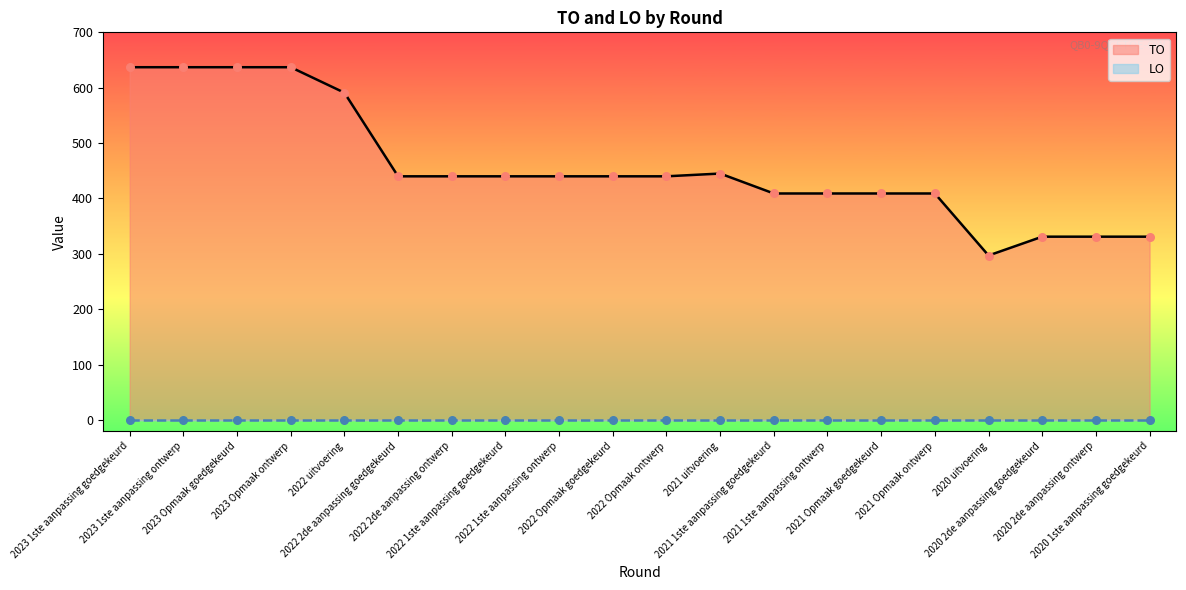

What is the ratio of the value at 2020 2de aanpassing ontwerp to the value at 2022 1ste aanpassing goedgekeurd?

0.8